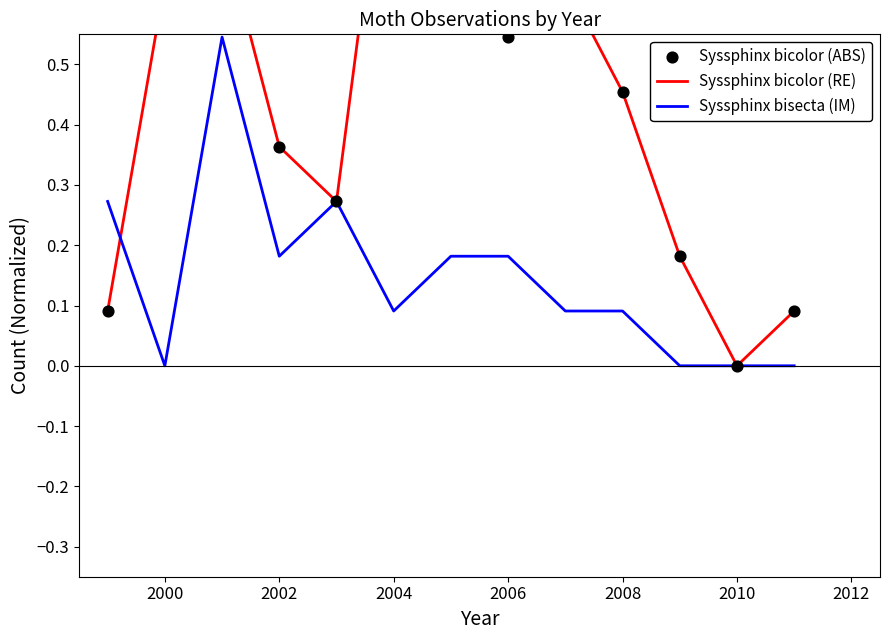

True or false: Syssphinx bisecta (IM) has a value of 0.2 at 2004.

False